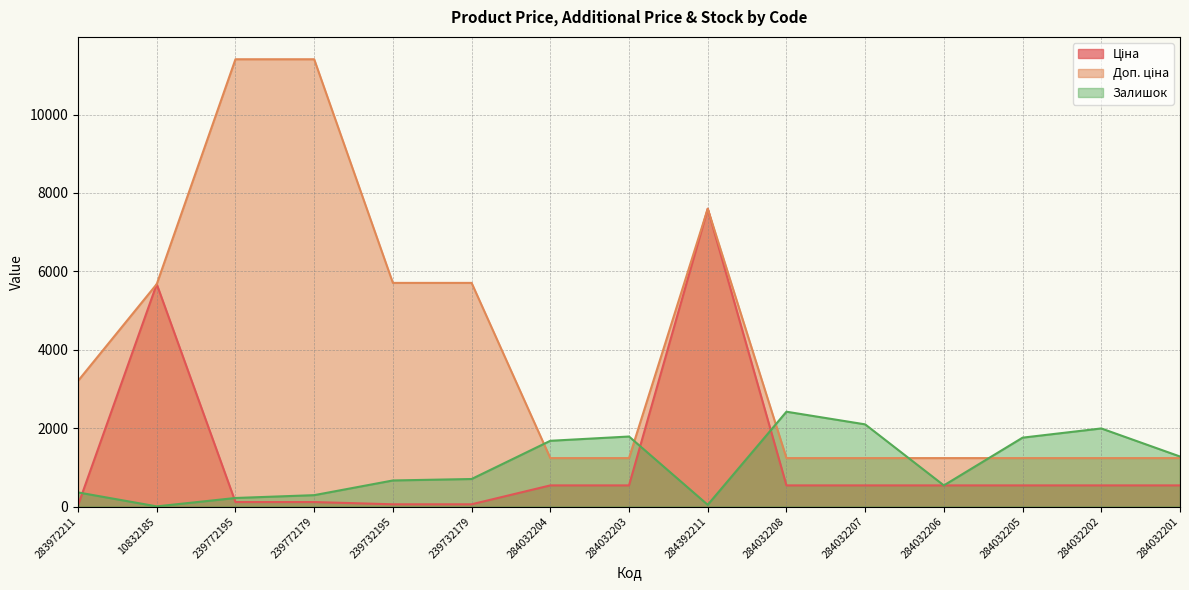

At which category does the chart reach its minimum across all series?

10832185